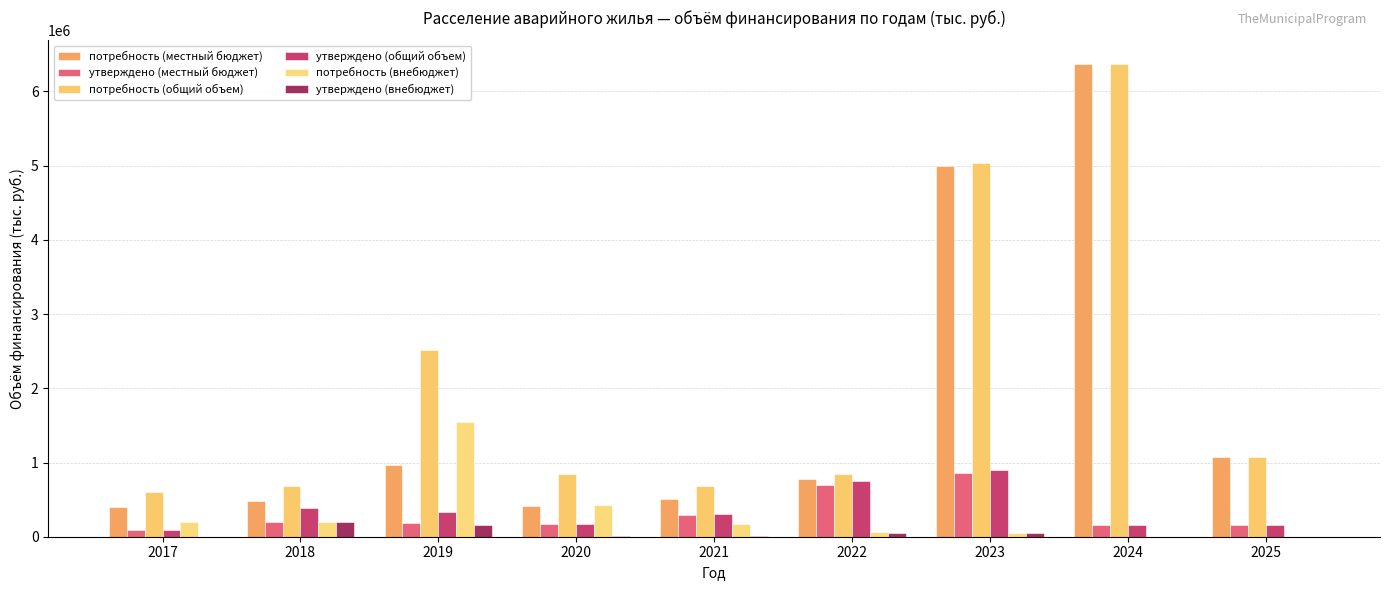

How many values in the потребность (местный бюджет) series exceed 780071?

5